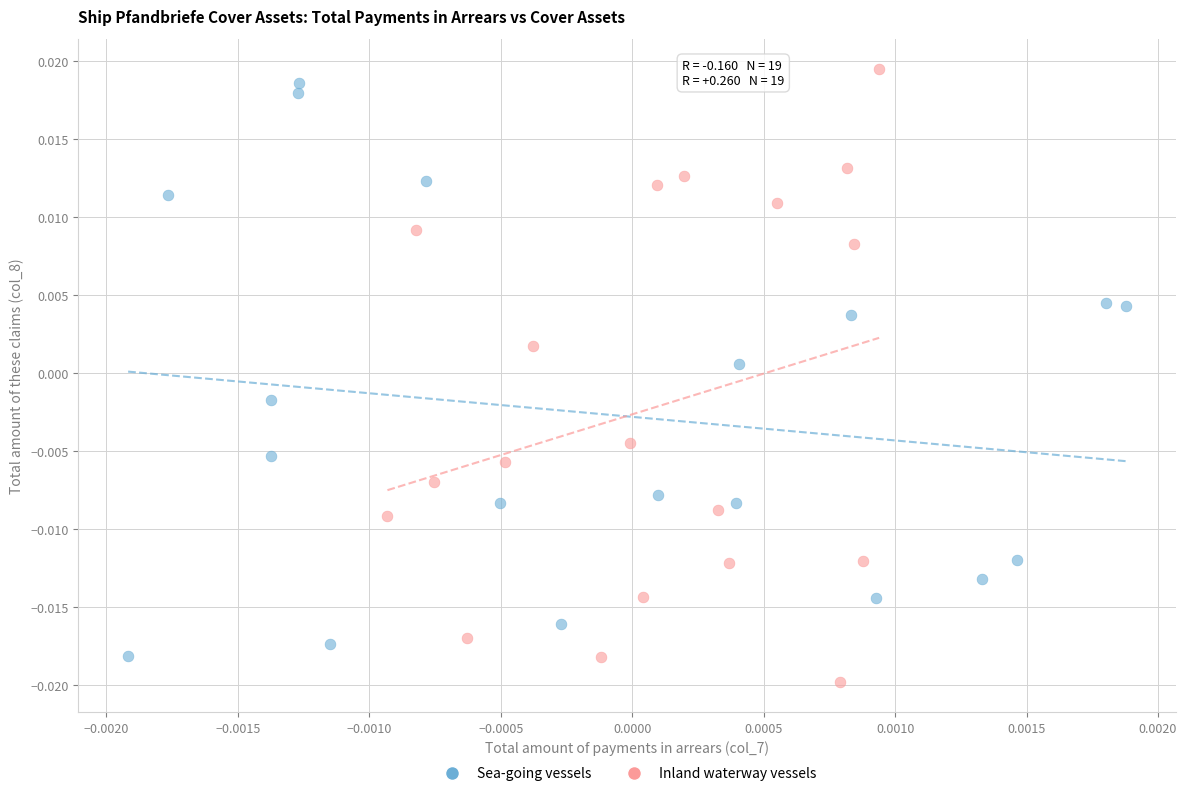

What are all the series names shown in the legend?

Sea-going vessels, Inland waterway vessels